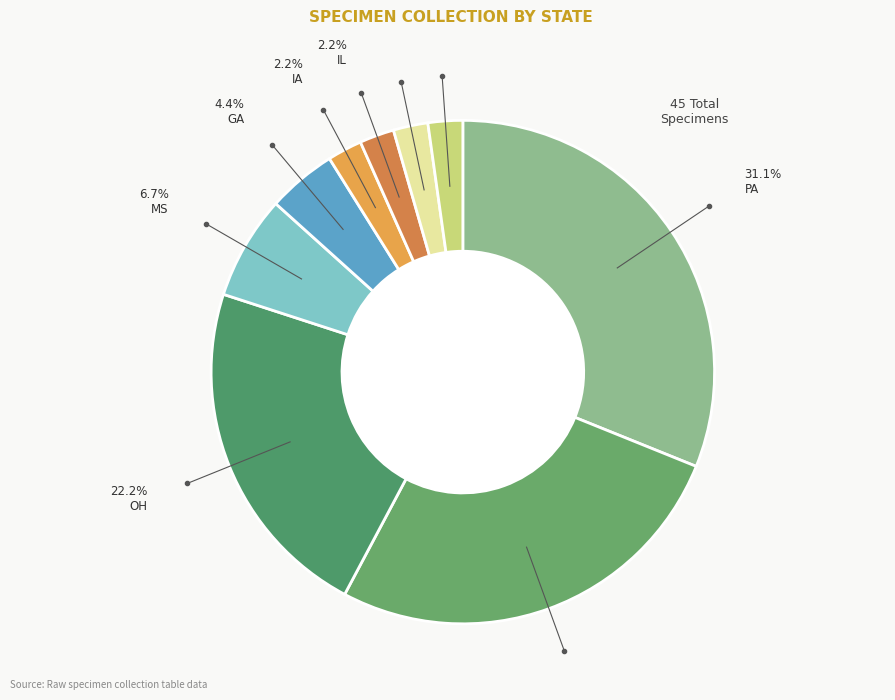

How many segments does this pie chart have?

9